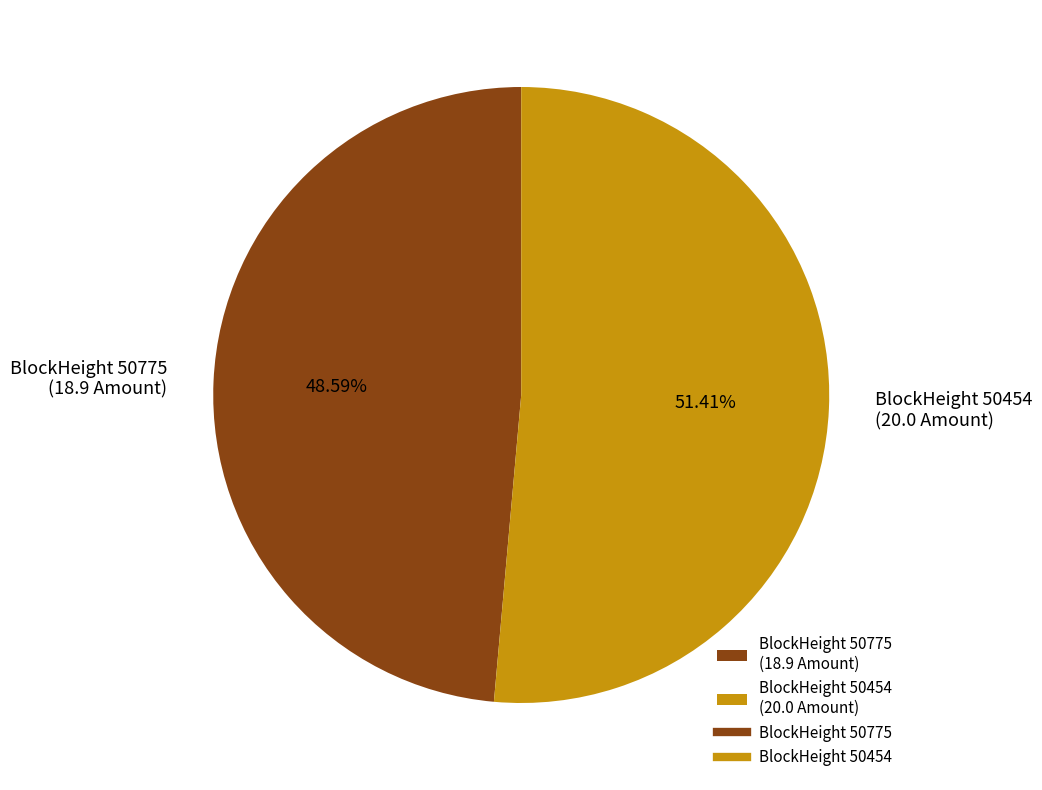

Rank the categories by value from lowest to highest.

BlockHeight 50775 (18.9 Amount), BlockHeight 50454 (20.0 Amount)